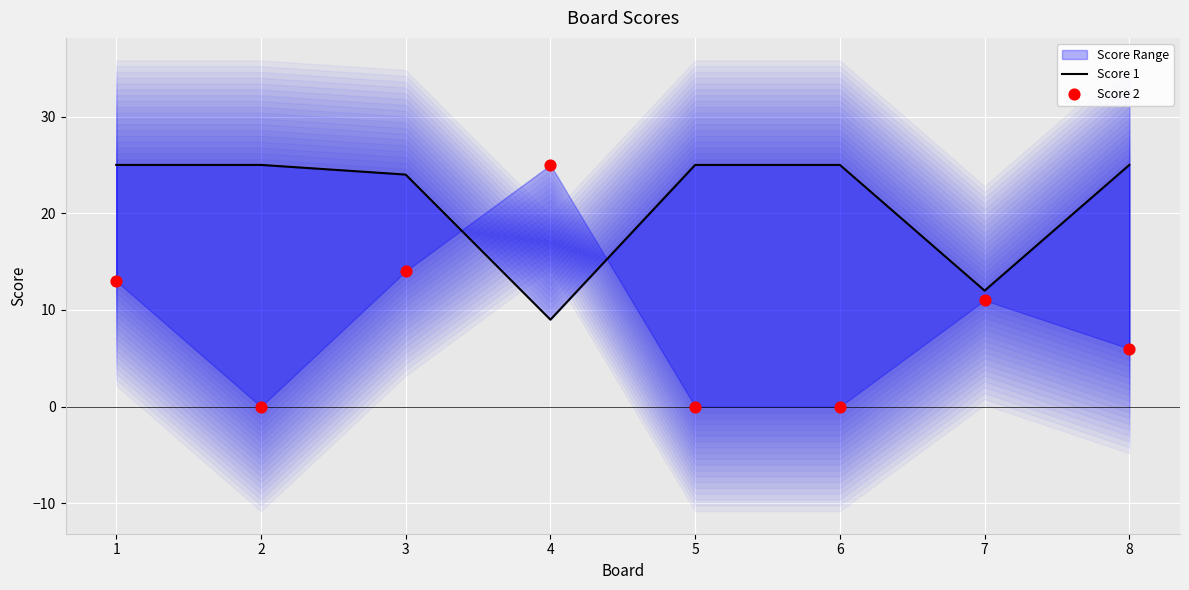

Which series reaches the maximum Y coordinate?

Score 1